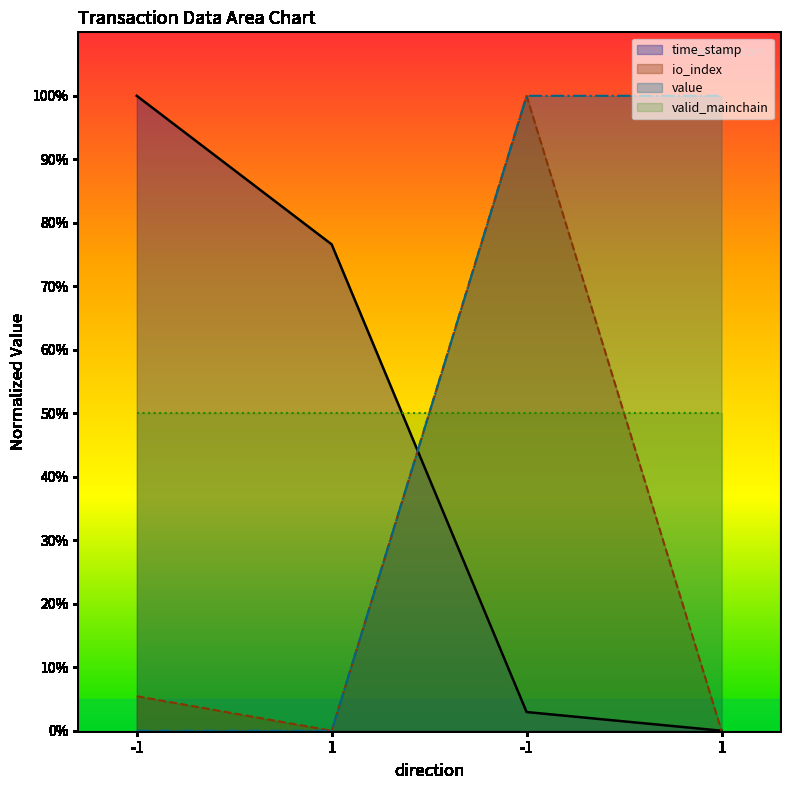

What is the difference between the second highest and second lowest values in the io_index series?

5.4